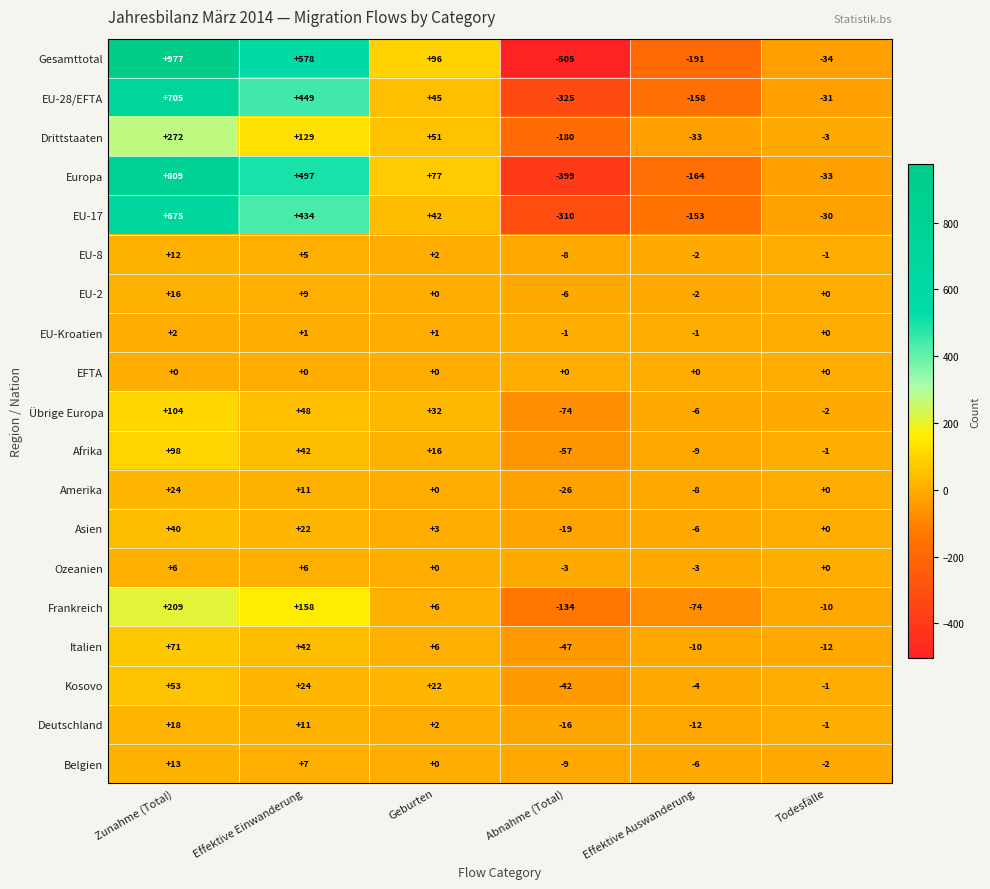

Count the Europa values in the range -164 to 497.

4